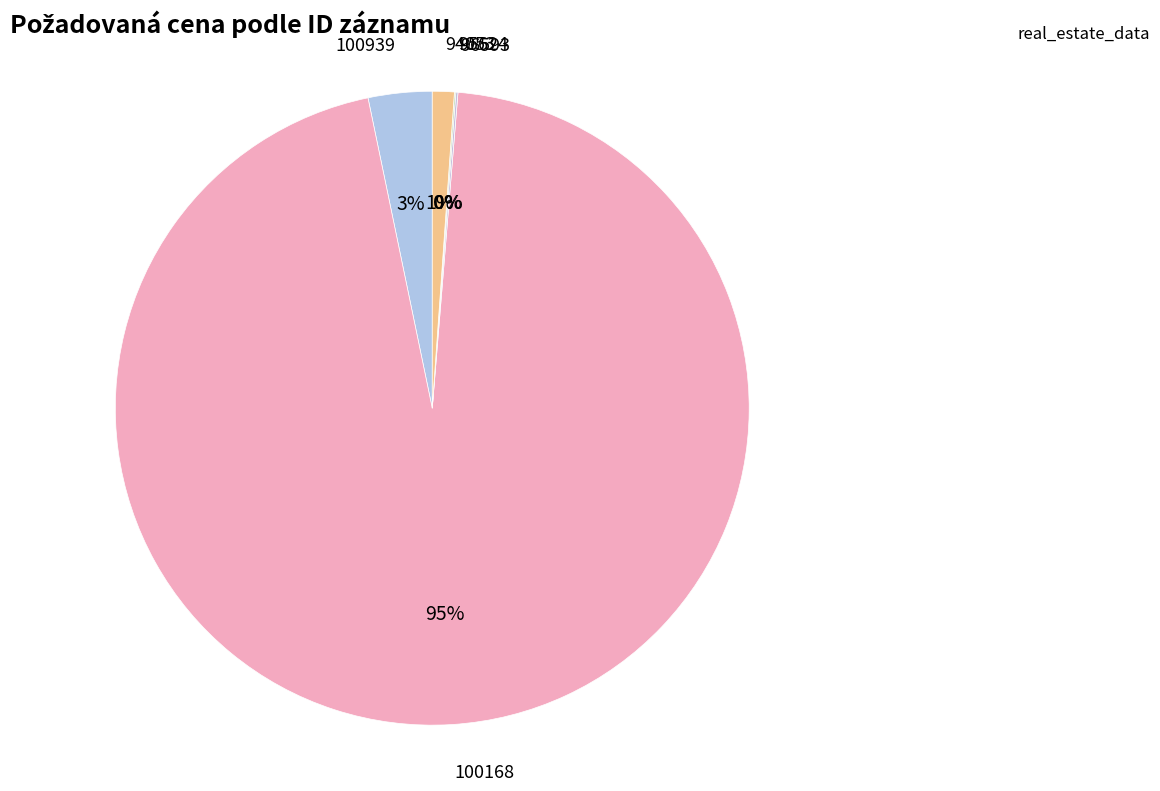

What is the smallest slice in the pie chart?

95624